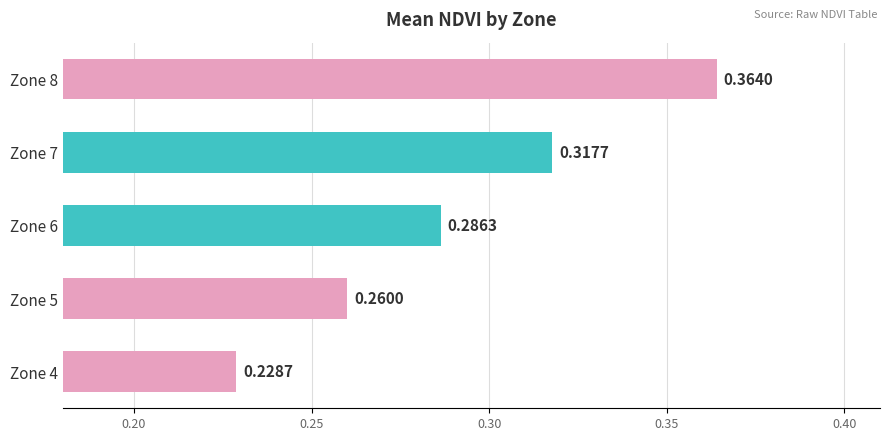

List the labels in order of value, smallest first.

Zone 4, Zone 5, Zone 6, Zone 7, Zone 8